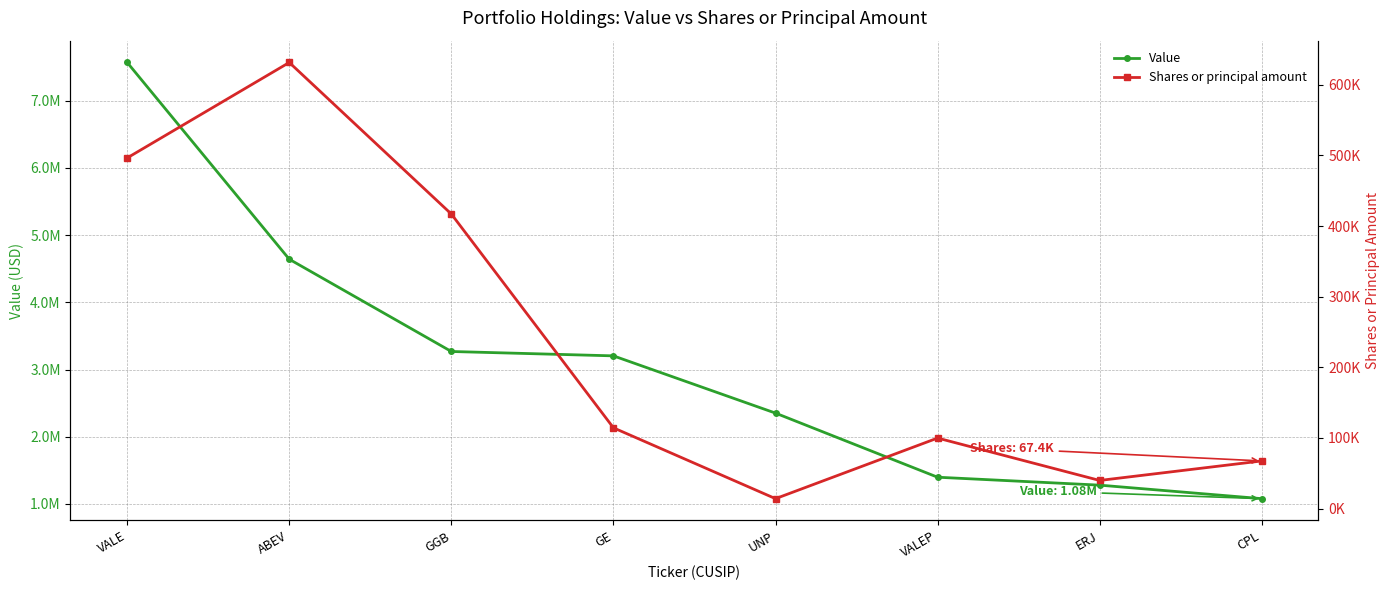

Between ERJ and CPL, which series saw the biggest shift?

Value